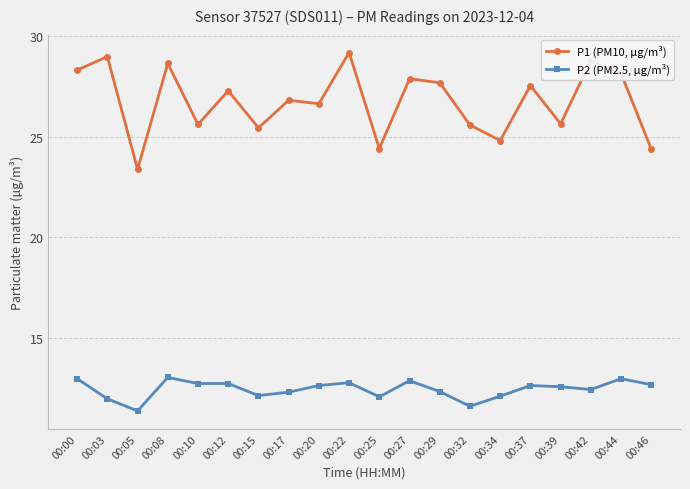

What are all the series names shown in the legend?

P1 (PM10, µg/m³), P2 (PM2.5, µg/m³)